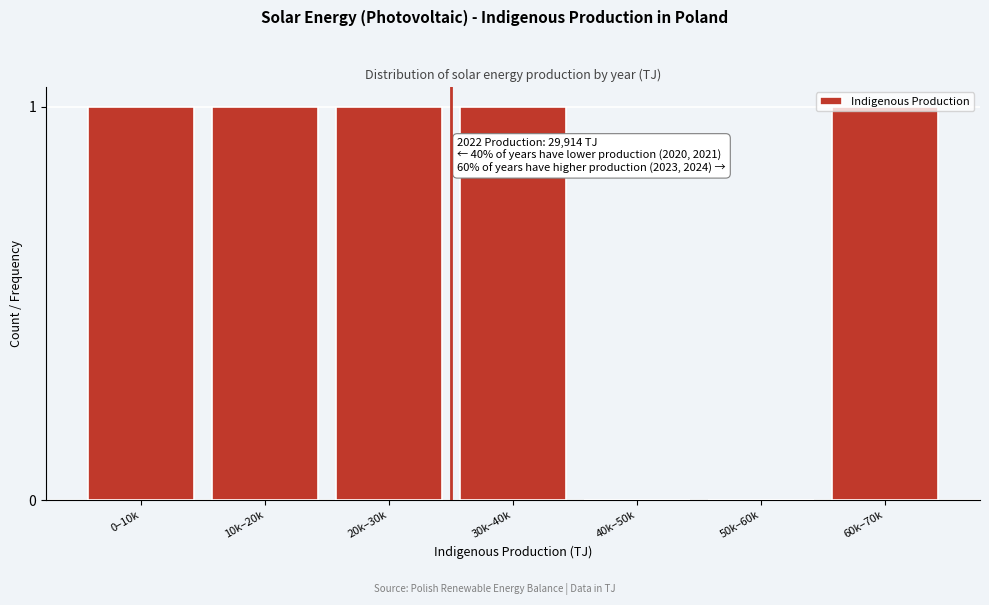

What is the sum of all values?

5